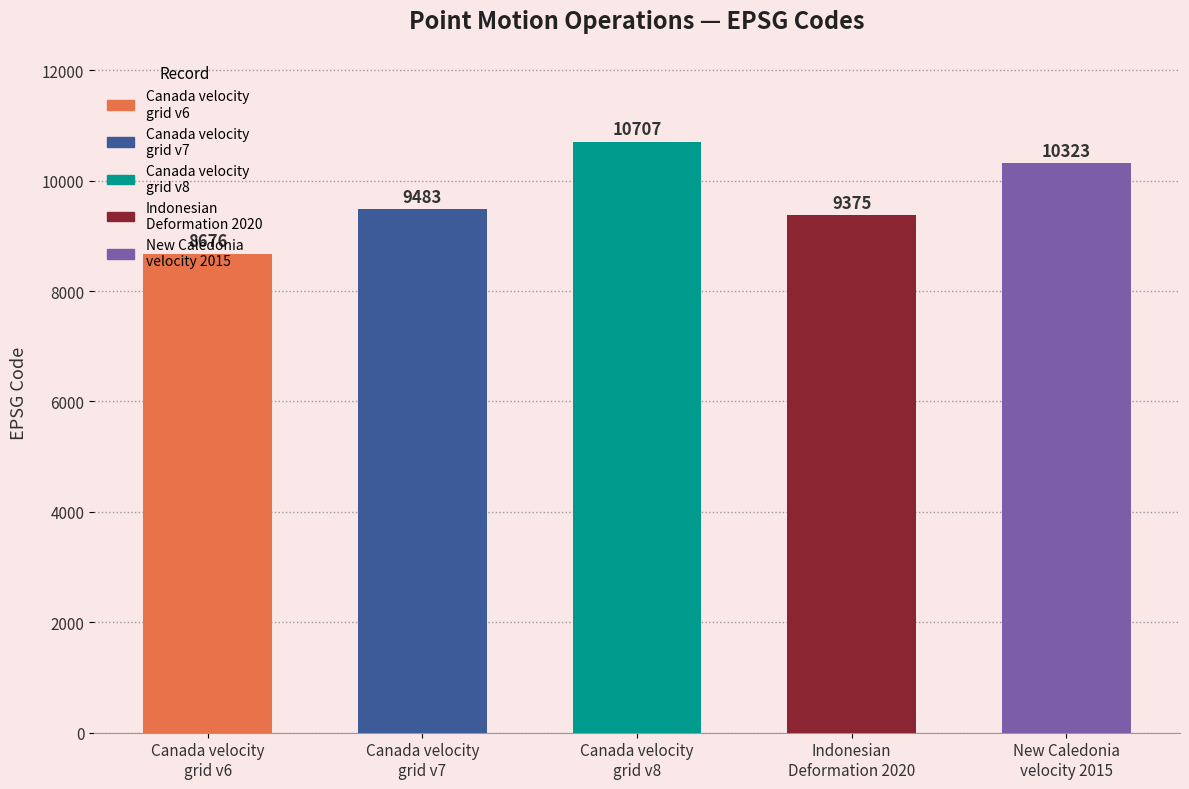

What is the difference between the maximum and minimum values?

2031